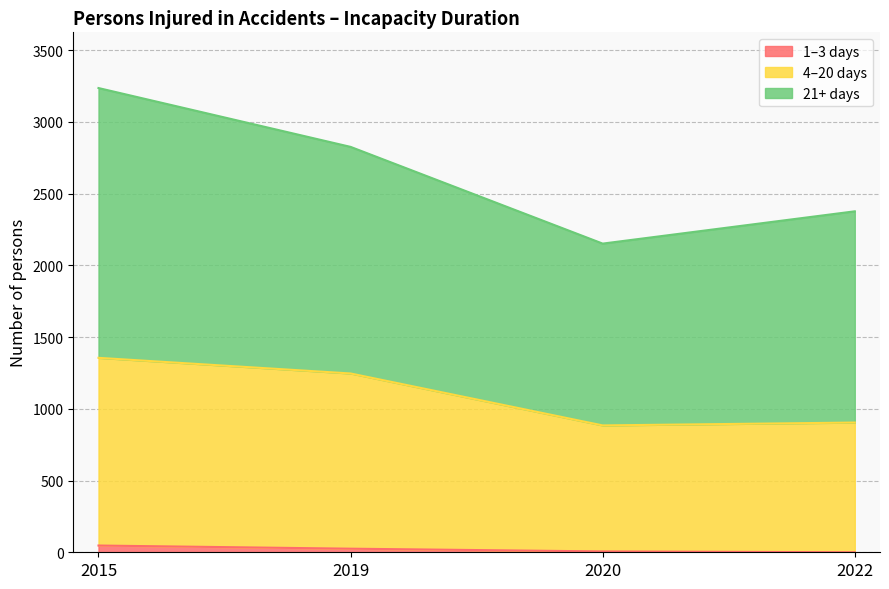

Which series changed the most between 2015 and 2022?

4–20 days